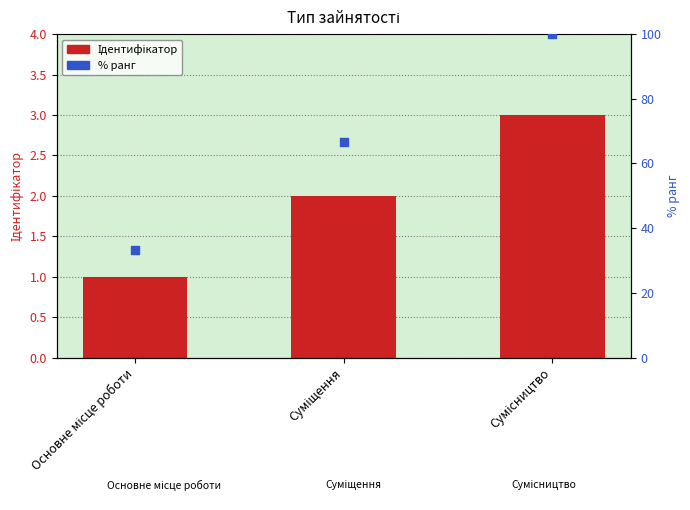

At how many categories does at least one series exceed 79?

1